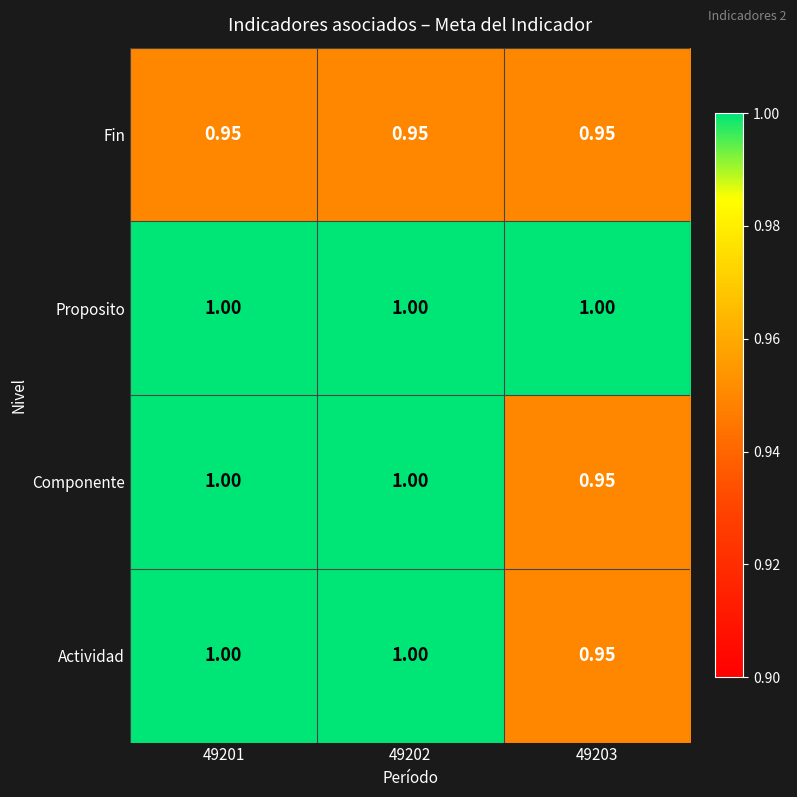

Which series has the largest total across all categories?

Proposito